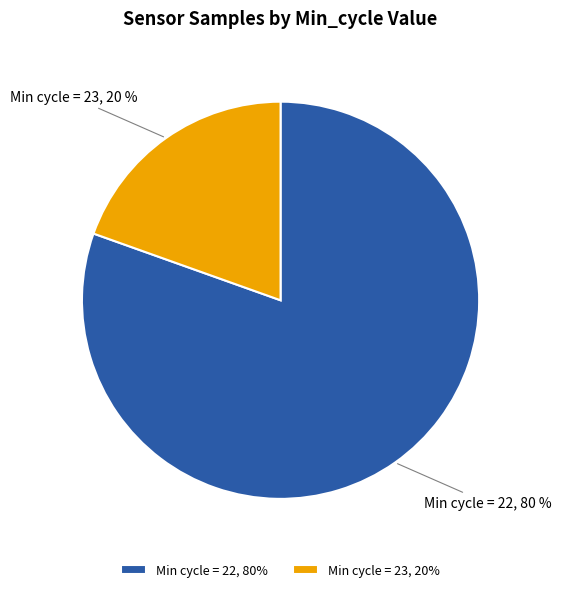

Combined, do Min cycle = 22 and Min cycle = 23 account for over 50%?

Yes